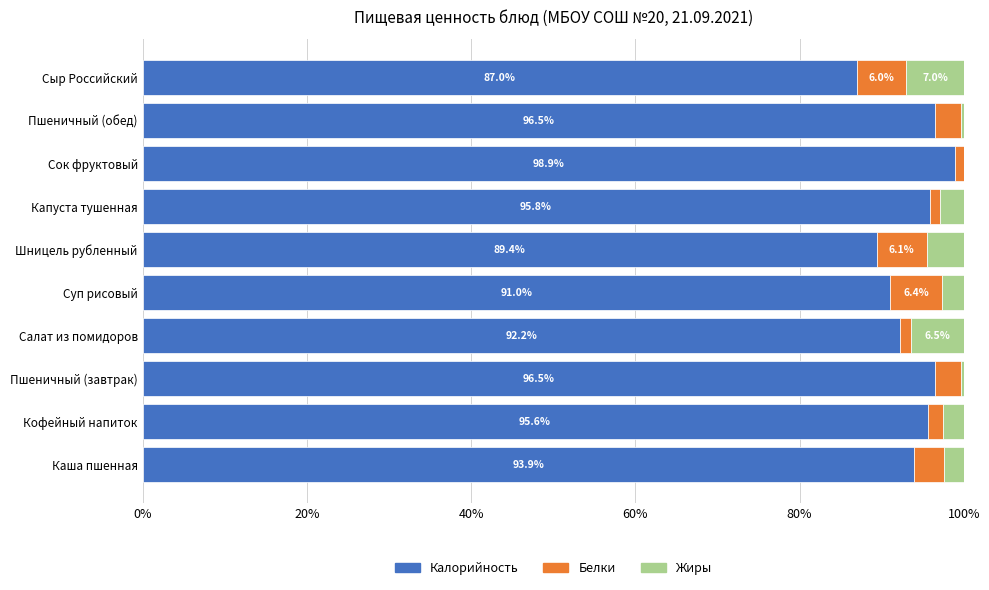

Which category has the highest value in the Калорийность series?

Сок фруктовый